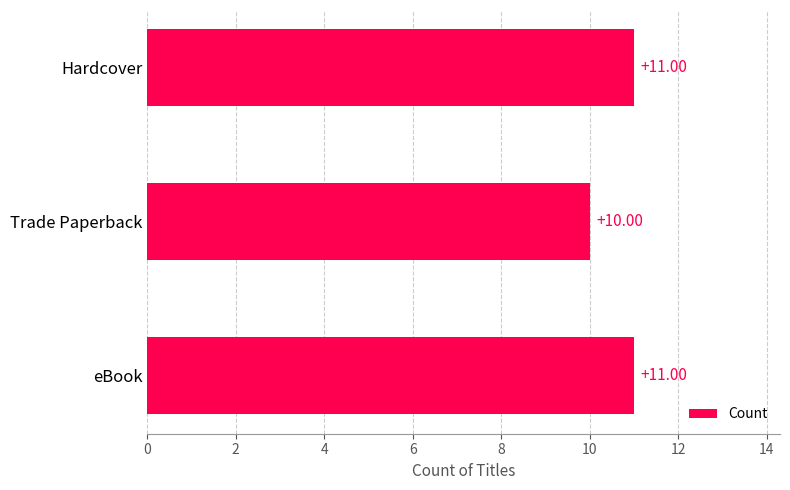

Which has a higher value, Hardcover or Trade Paperback?

Hardcover